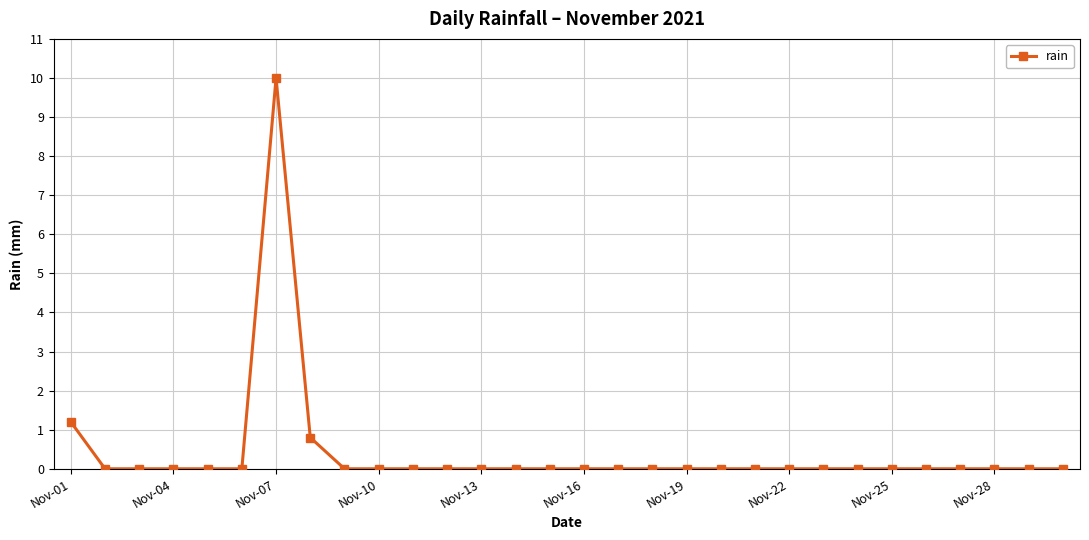

What is the average value?

0.4